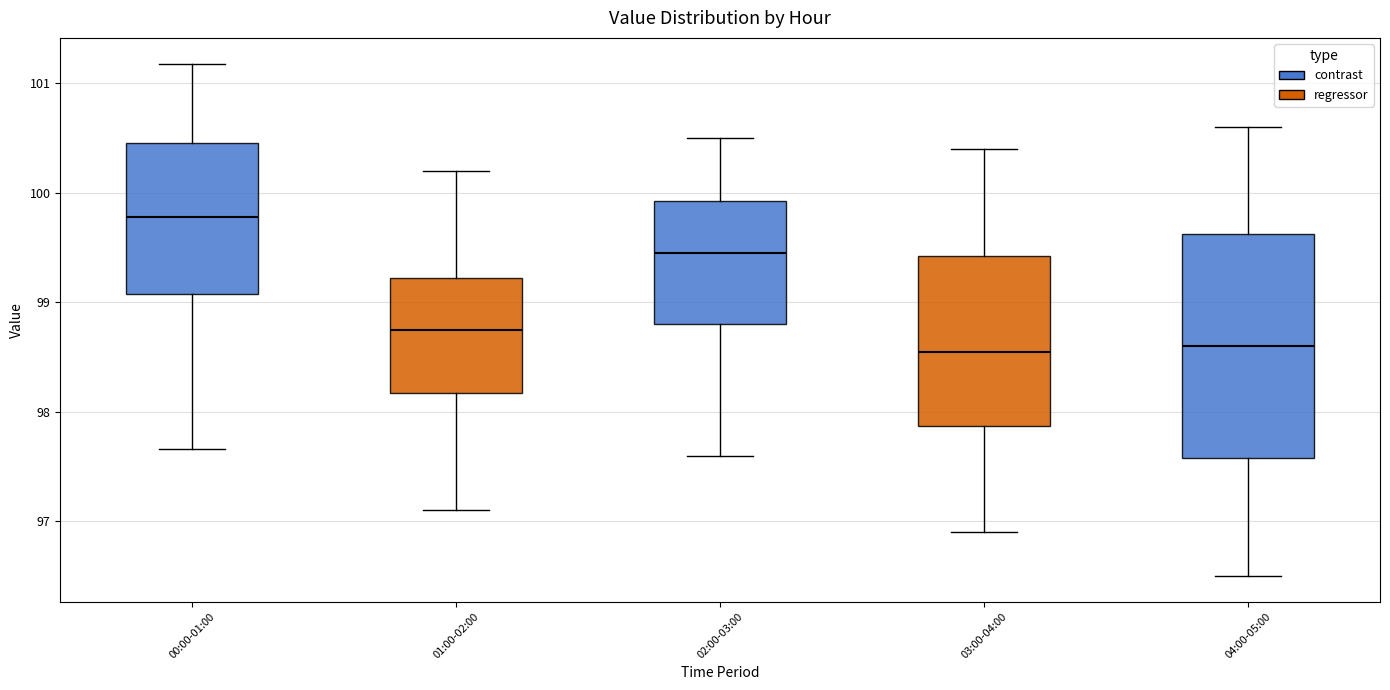

Where is the upper edge of the box for 00:00-01:00 on the y-axis? The values are not printed on the chart, so give them approximately, as read against the axis.

100.4